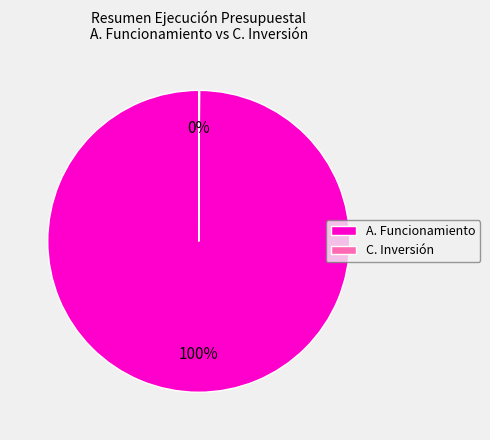

Which category accounts for the majority?

A. Funcionamiento